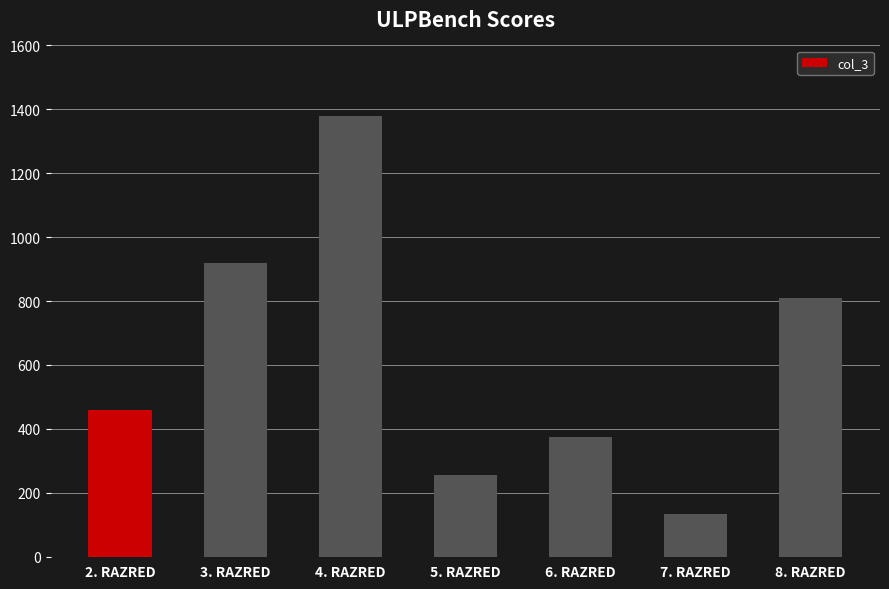

How many bars are there in total?

7